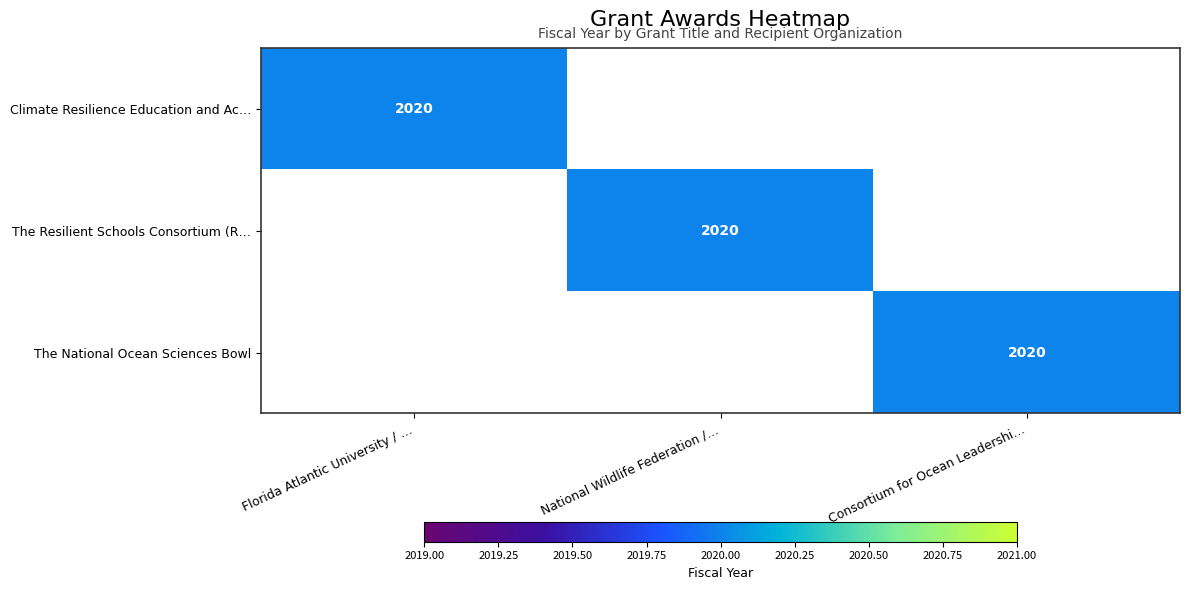

Is it true that Climate Resilience Education and Ac… equals 606 at Florida Atlantic University / …?

False